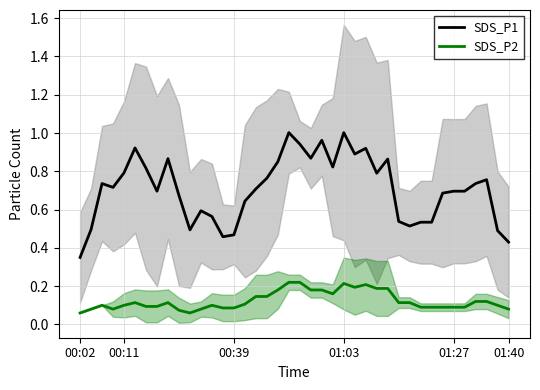

True or false: SDS_P2 and SDS_P1 intersect in this chart.

False